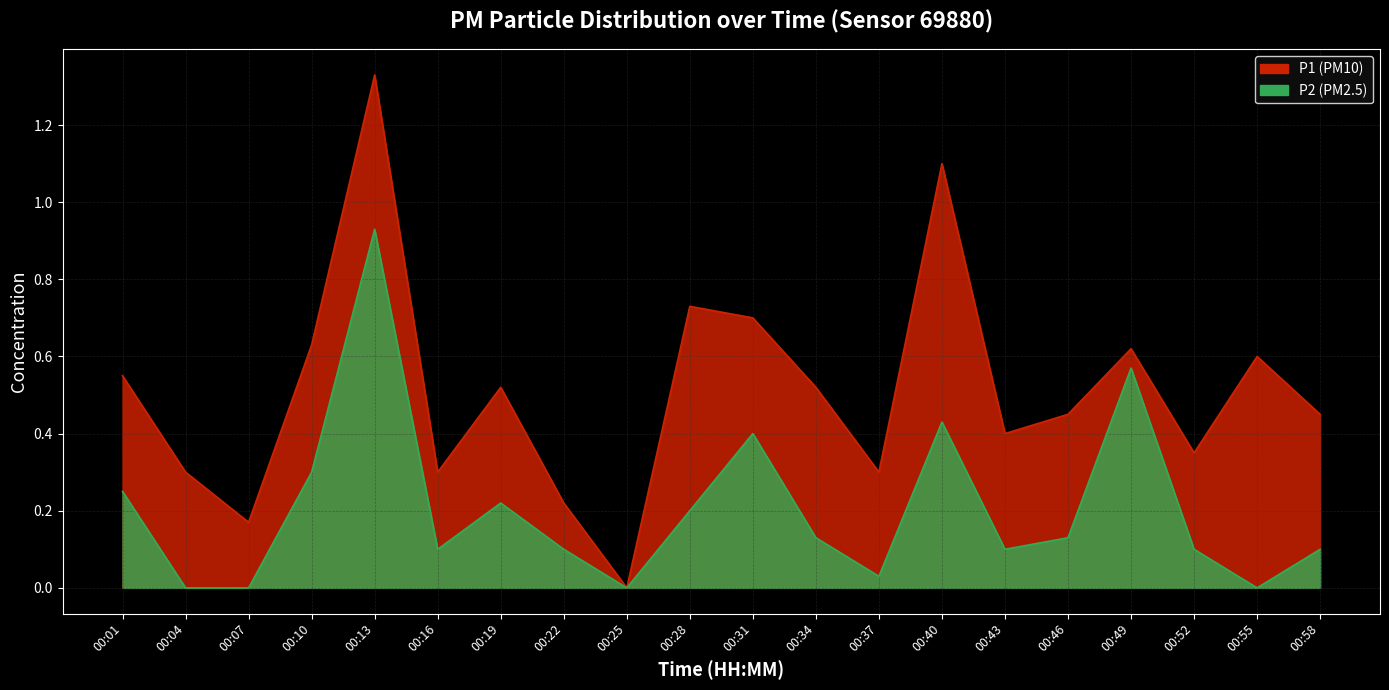

Which series has the largest total across all categories?

P1